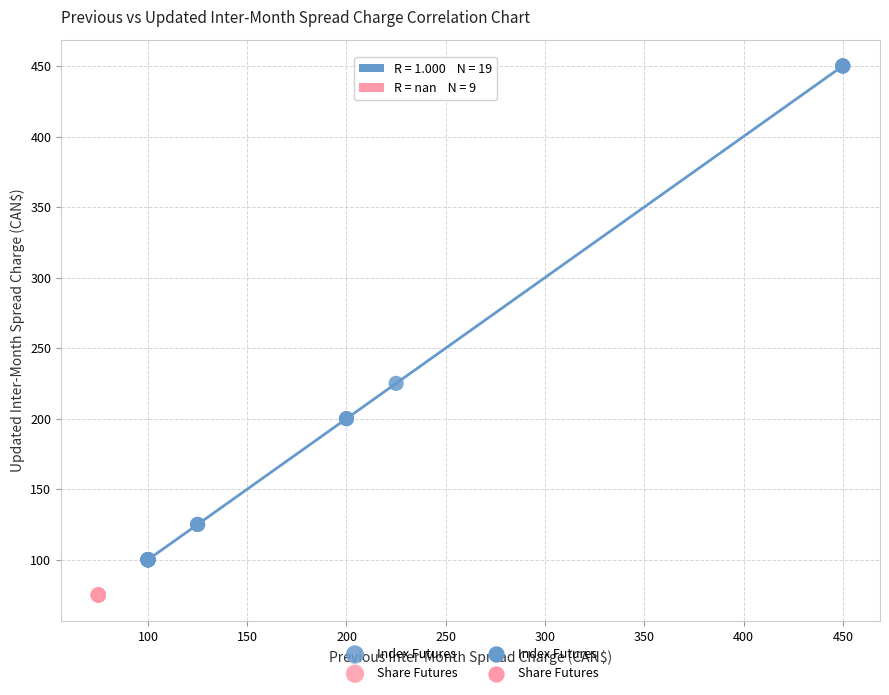

Which series reaches the maximum Y coordinate?

Index Futures